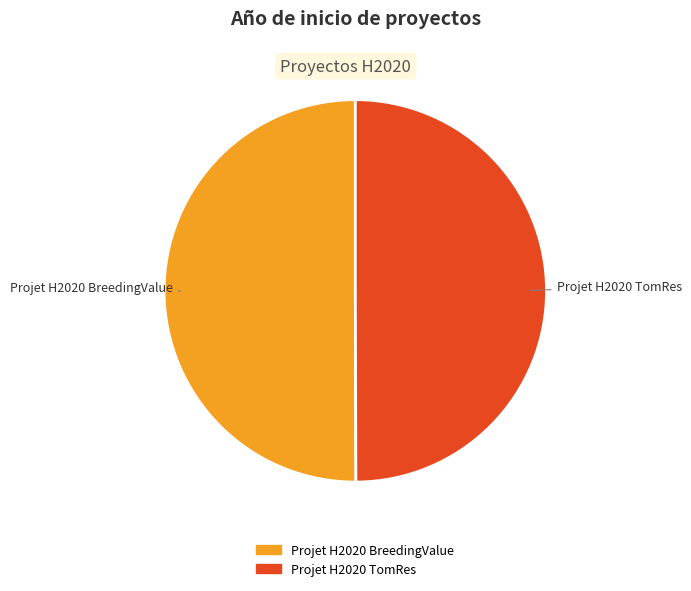

How many segments does this pie chart have?

2